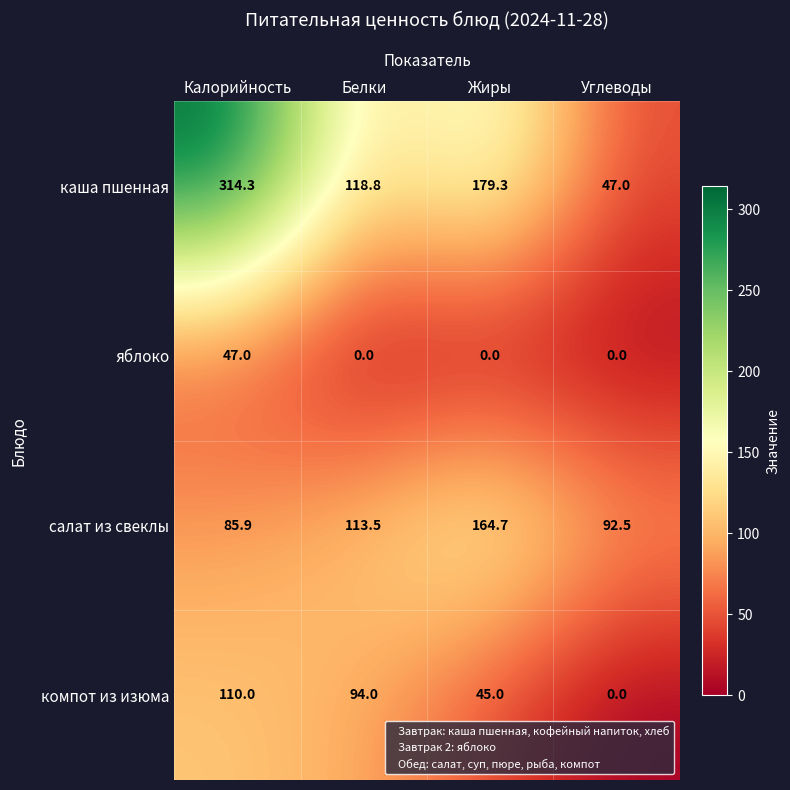

At which category is the sum across all series the highest?

Калорийность